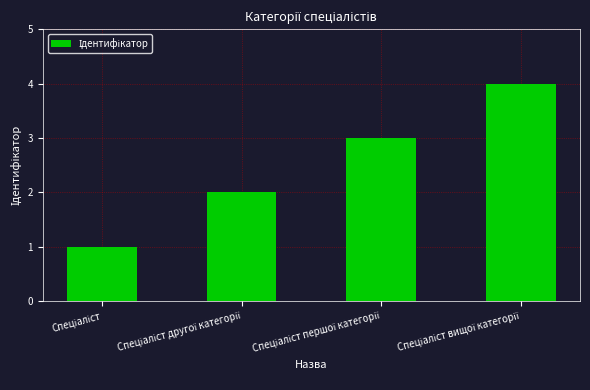

What is the difference between the maximum and minimum values?

3